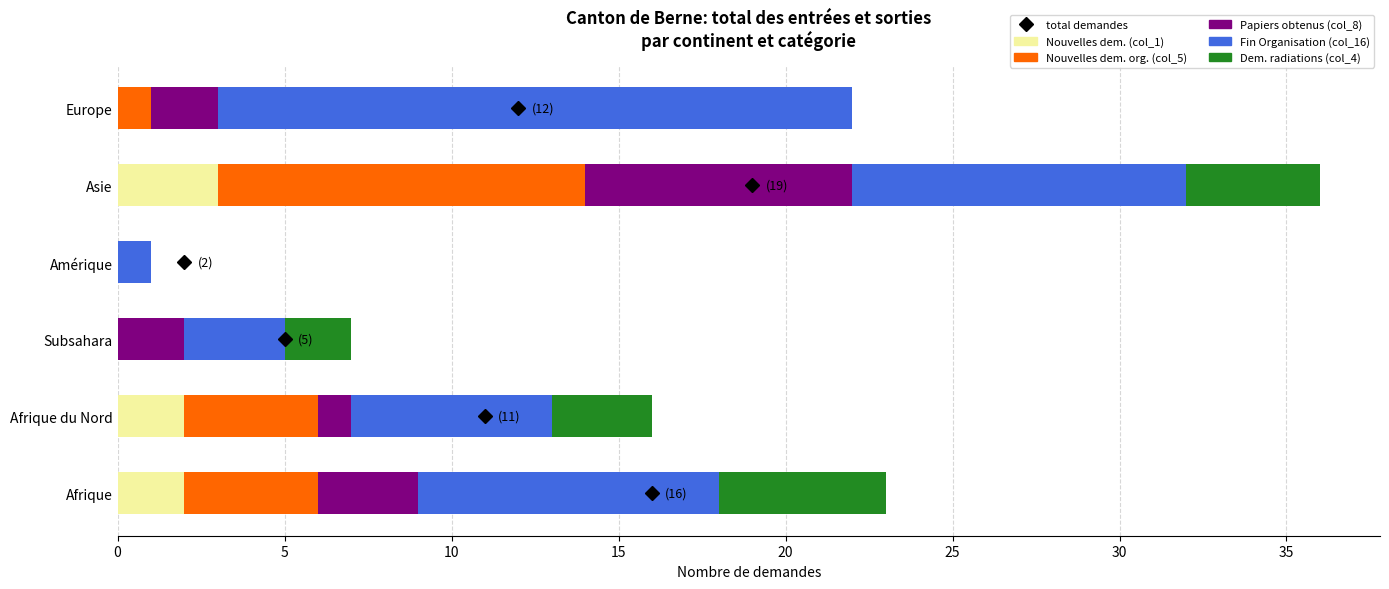

The value of Nouvelles dem. (col_1) at Amérique is -2. True or false?

False